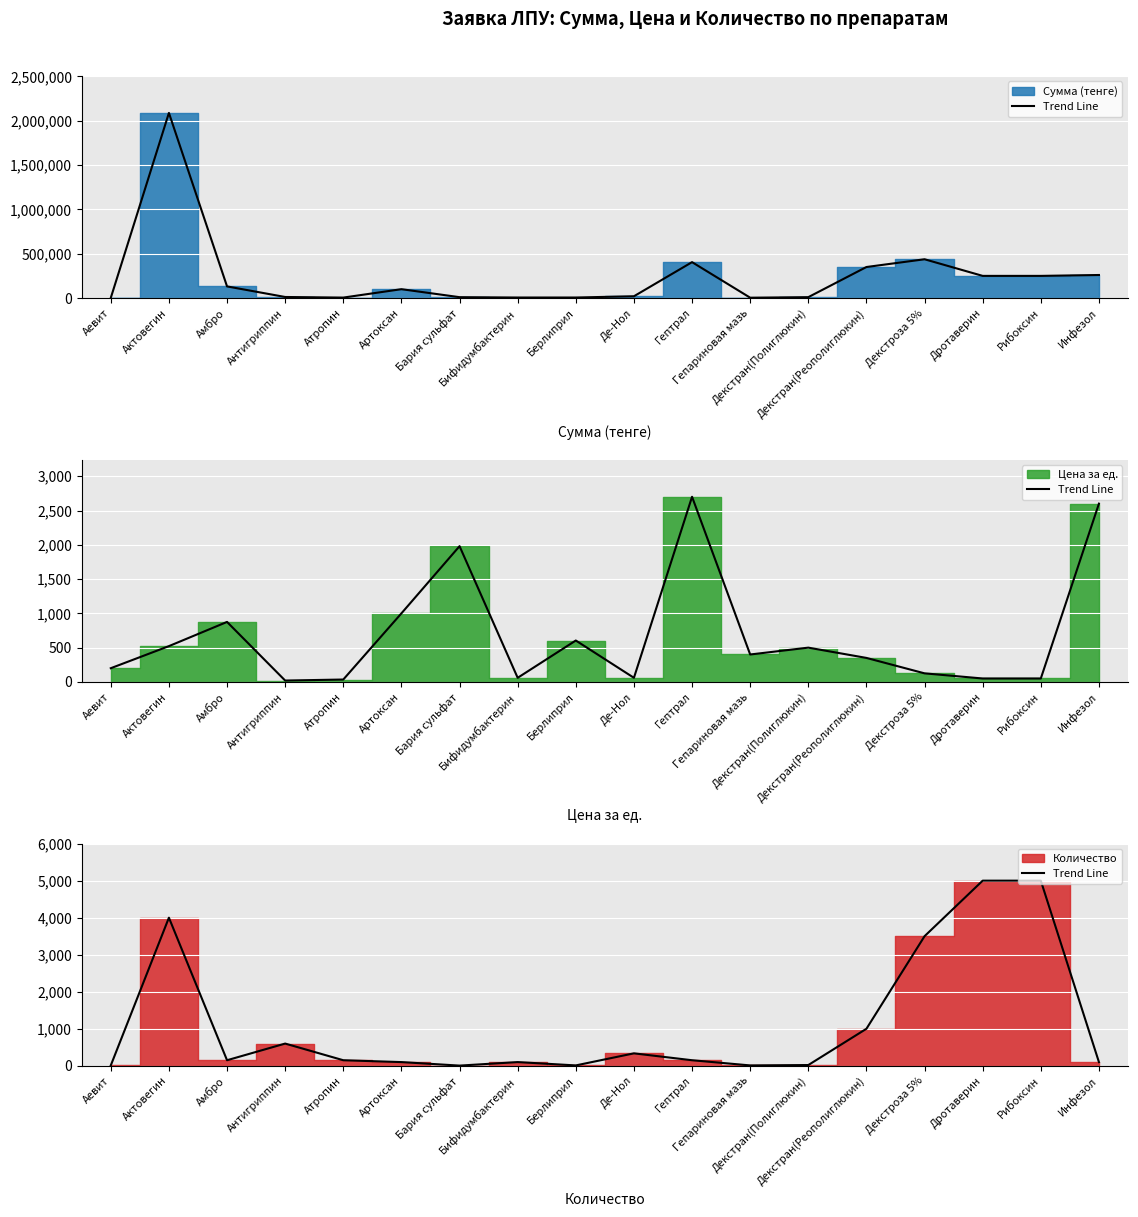

The value at Гепариновая мазь is 3. True or false?

False